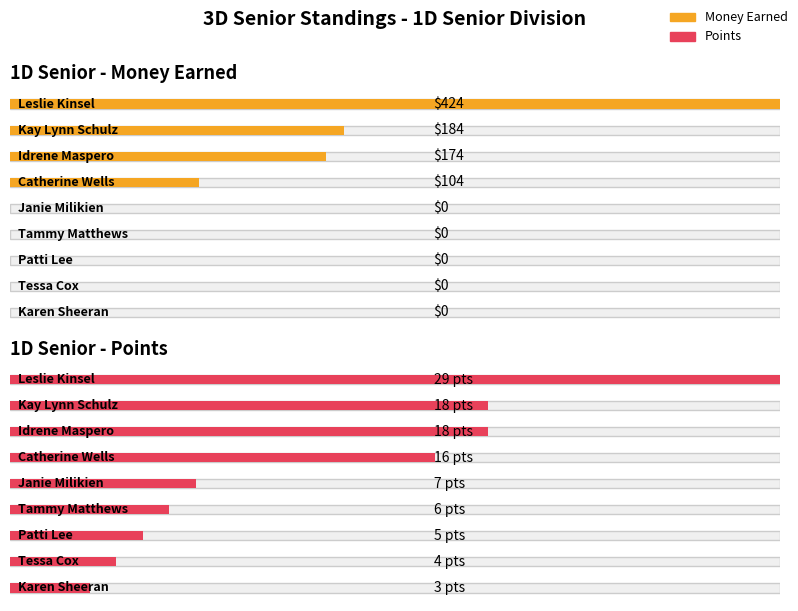

What is the average value of the Points series?

12